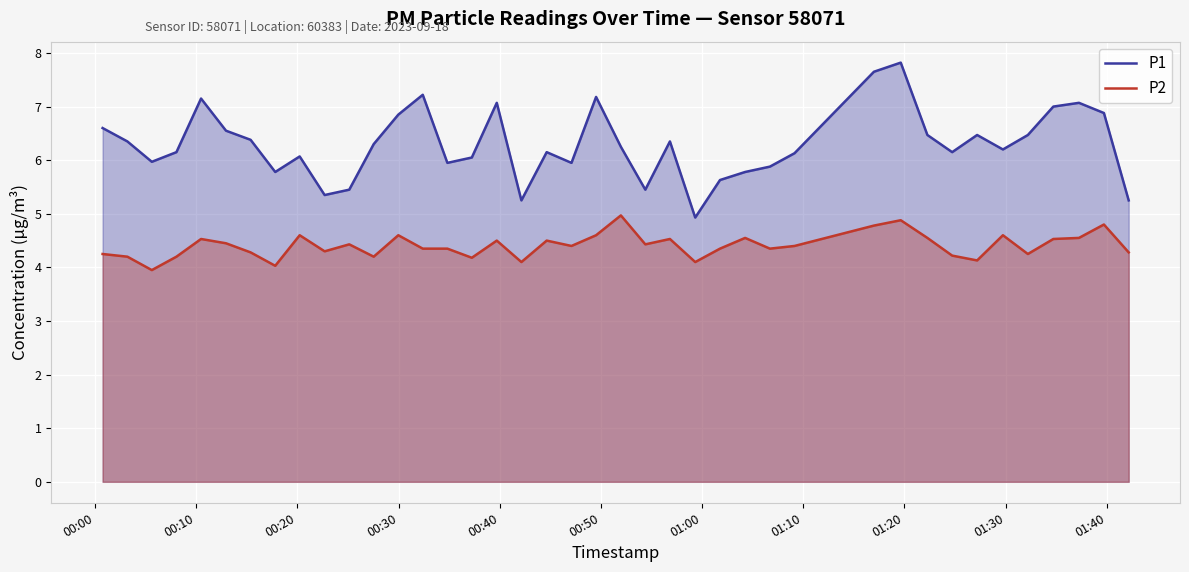

Which series has the largest total across all categories?

P1